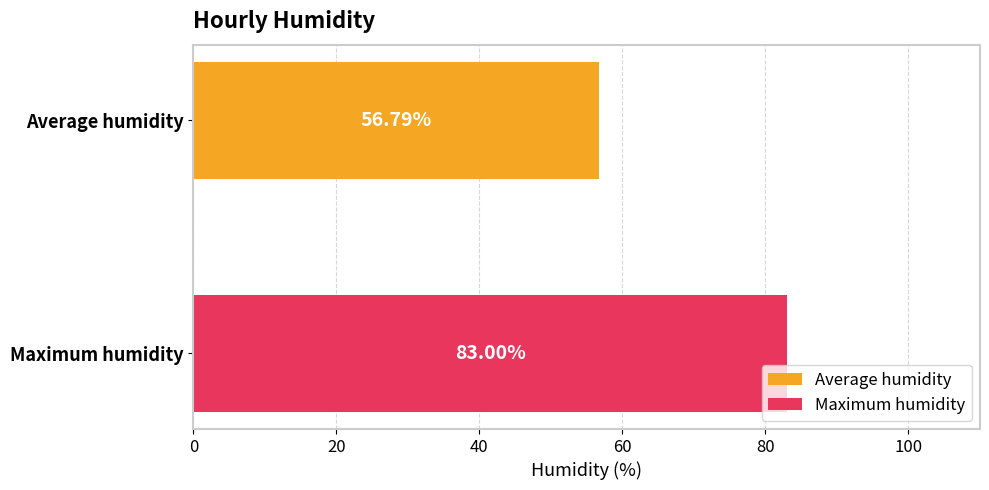

Which series has the widest spread of values?

Average humidity